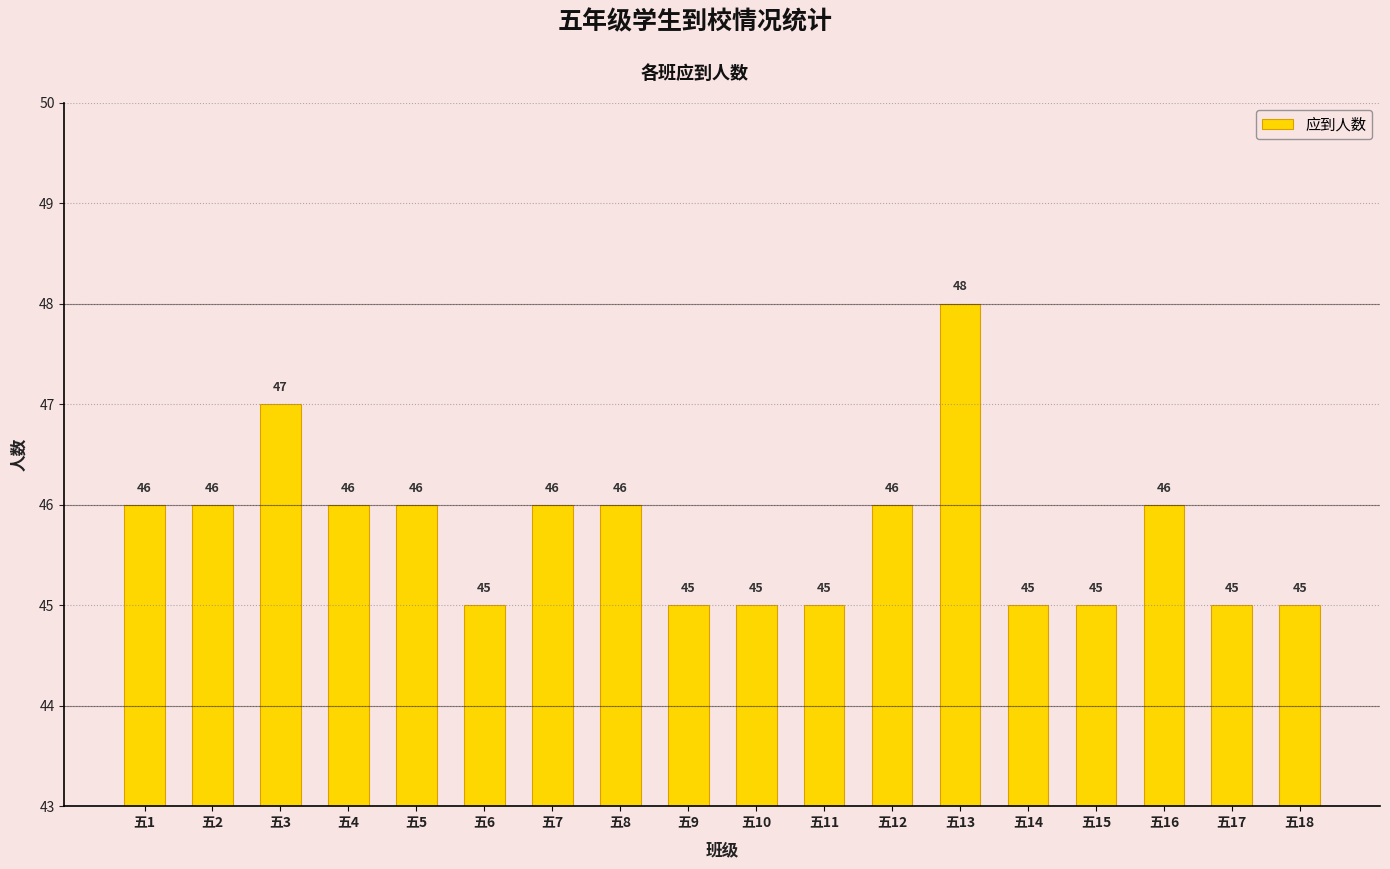

What is the value of the 9th bar from the left?

45